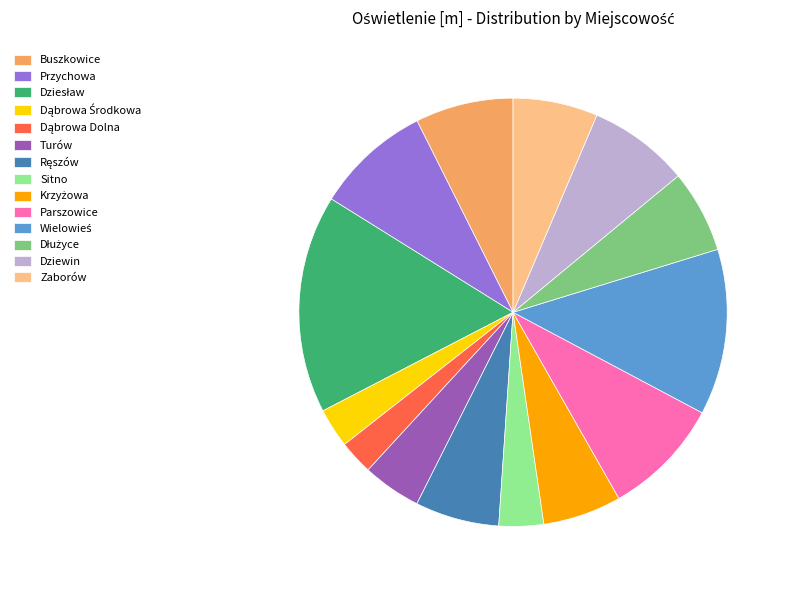

Count the number of slices in the pie.

14